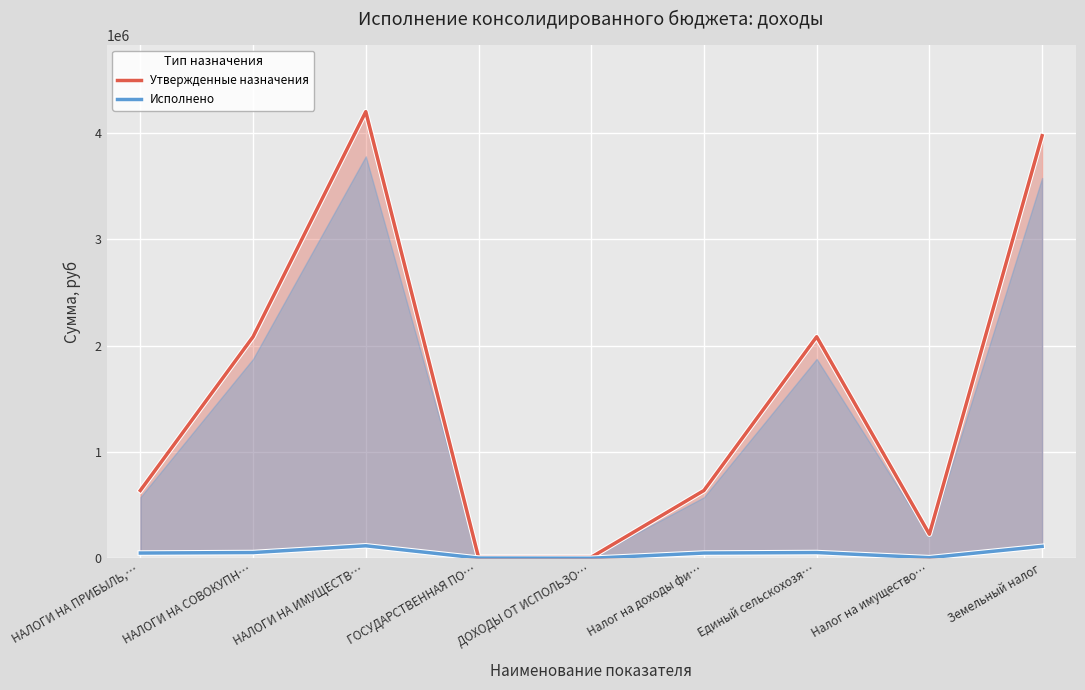

What position from the right is НАЛОГИ НА ИМУЩЕСТВ…?

7